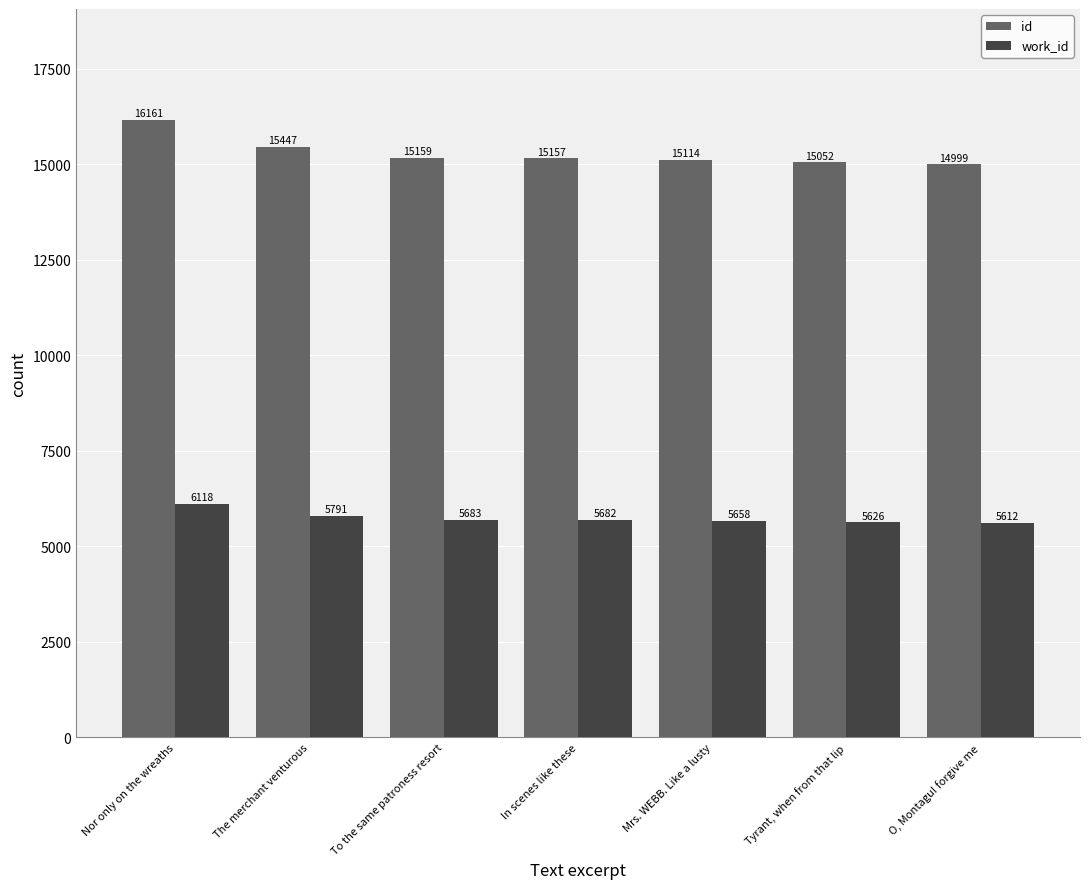

Which category has the highest value across all series?

Nor only on the wreaths